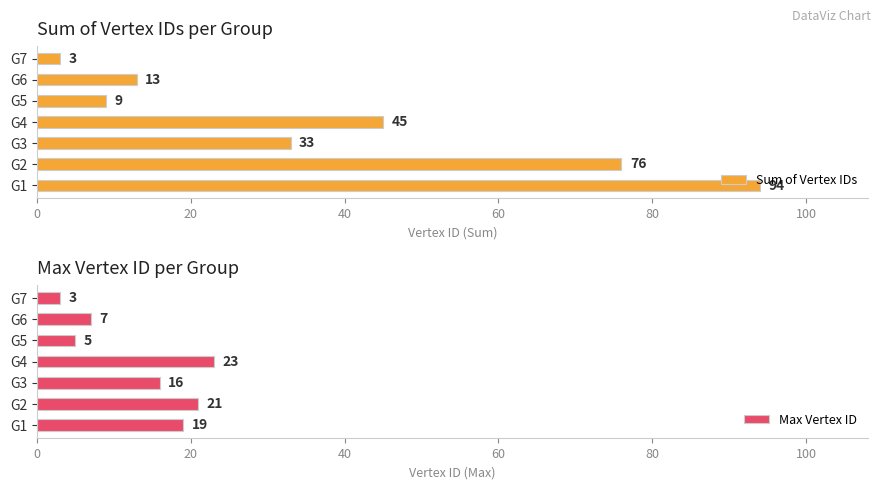

Count the Max Vertex ID values in the range 5 to 21.

5